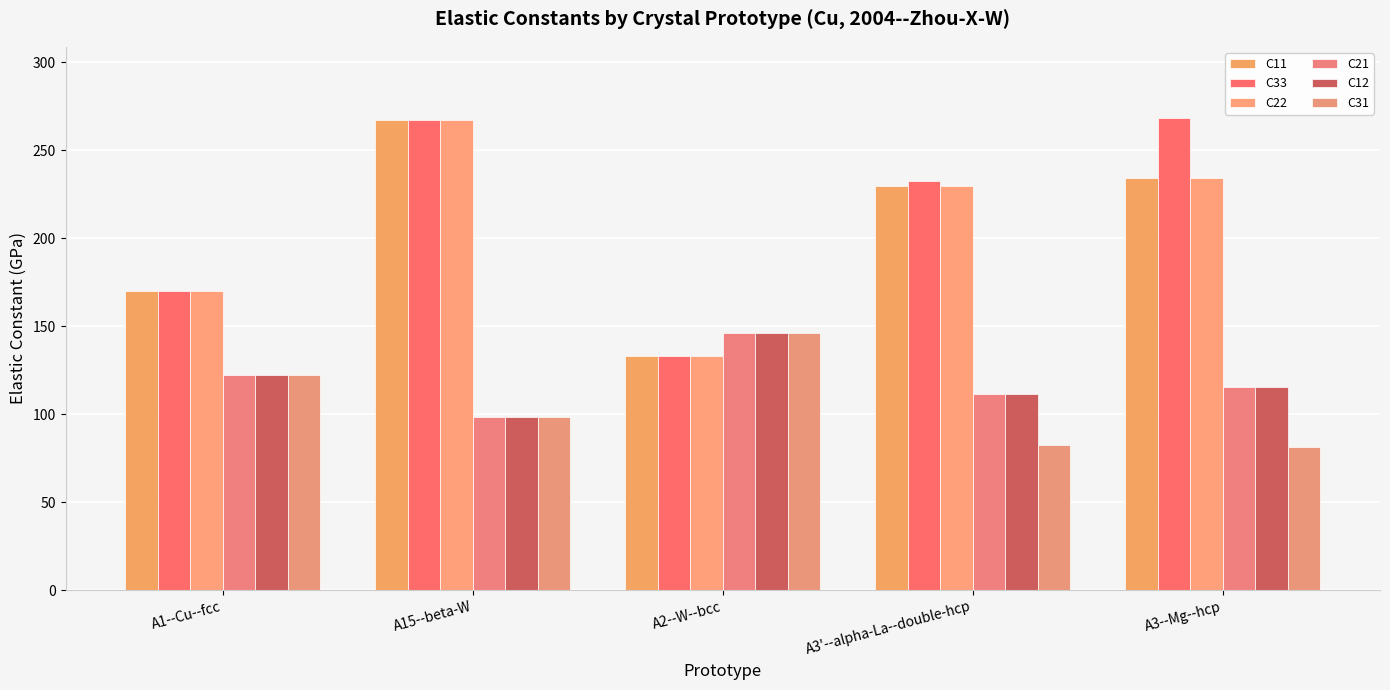

Which series has the largest total across all categories?

C33